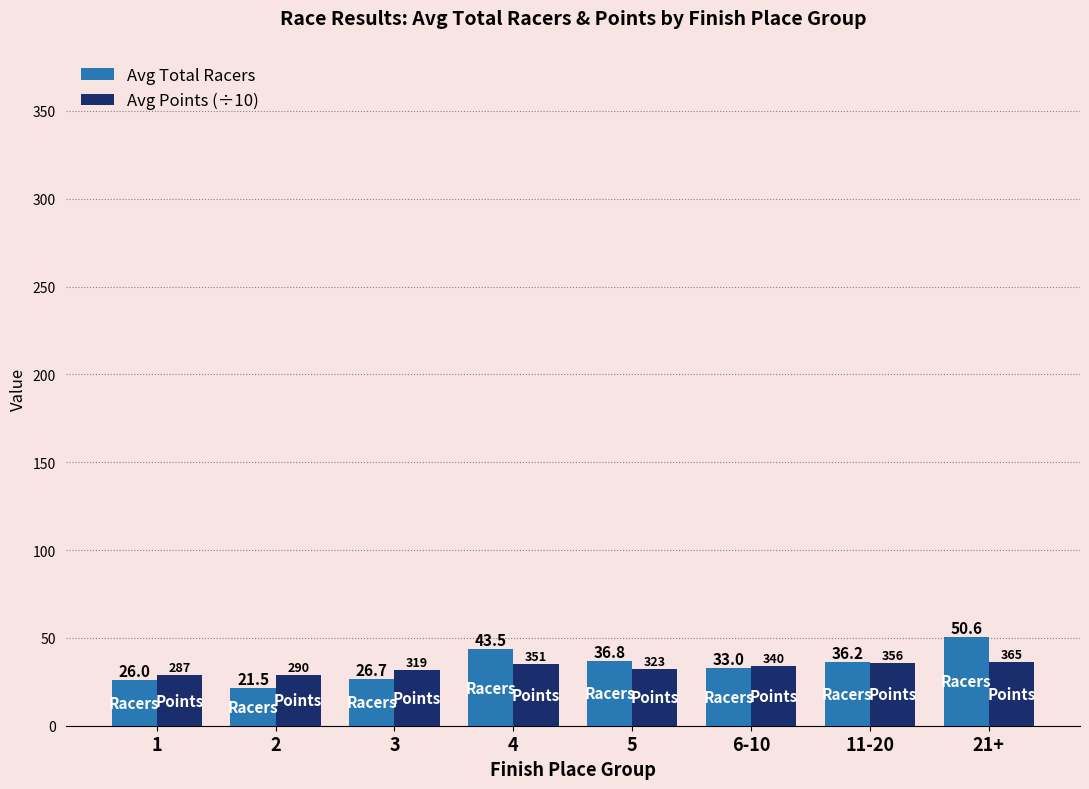

How many bars are there in each group?

2